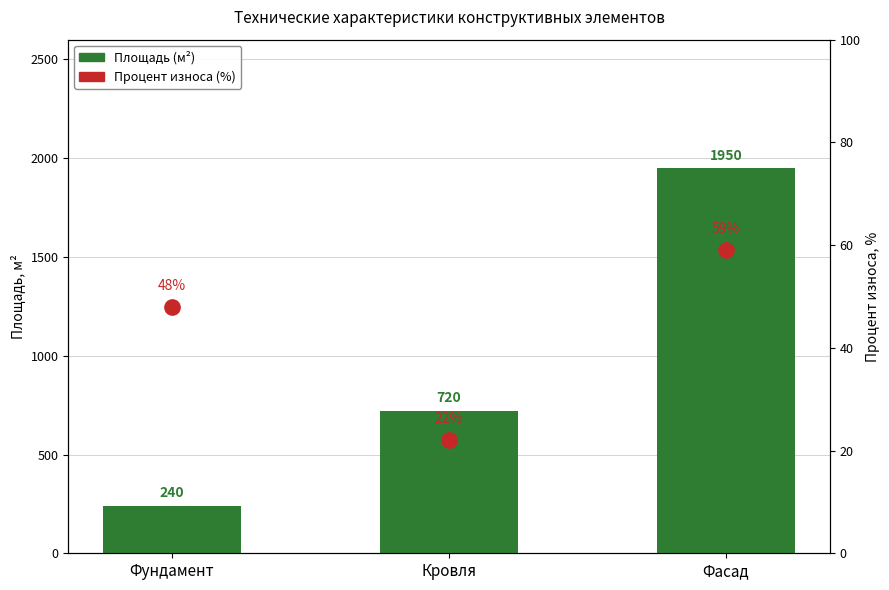

Which series changed the most between Кровля and Фасад?

Площадь (м²)